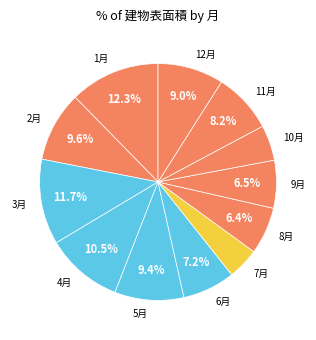

To the nearest percent, what portion does 7月 represent?

4%